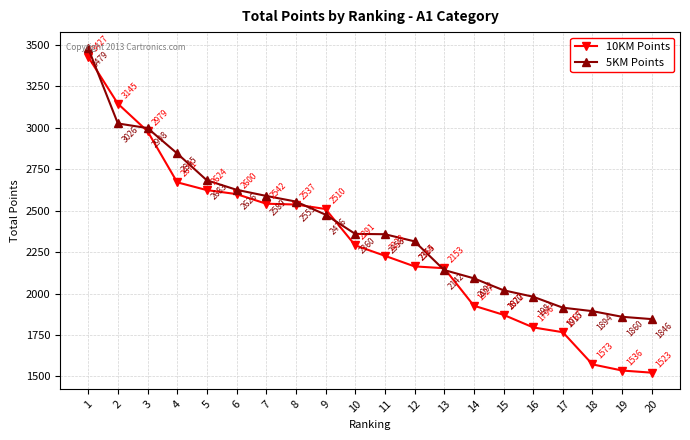

How many lines are shown in the chart?

2